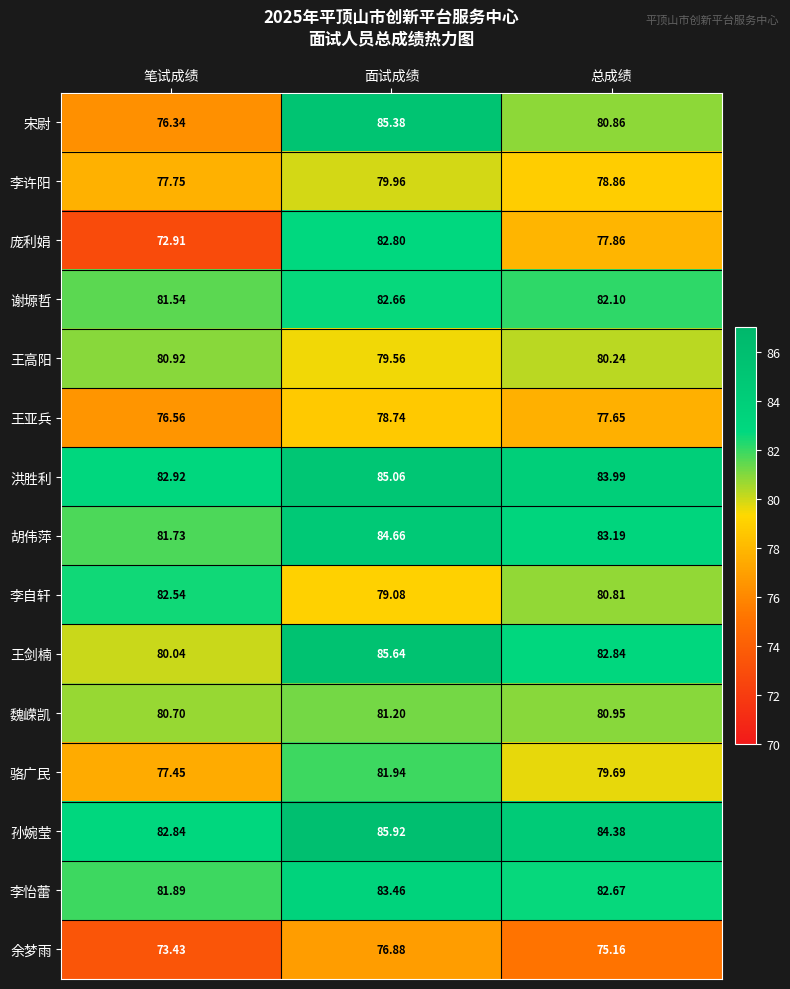

At 笔试成绩, list the series in order from smallest to largest.

庞利娟, 余梦雨, 宋尉, 王亚兵, 骆广民, 李许阳, 王剑楠, 魏嵘凯, 王高阳, 谢塬哲, 胡伟萍, 李怡蕾, 李自轩, 孙婉莹, 洪胜利